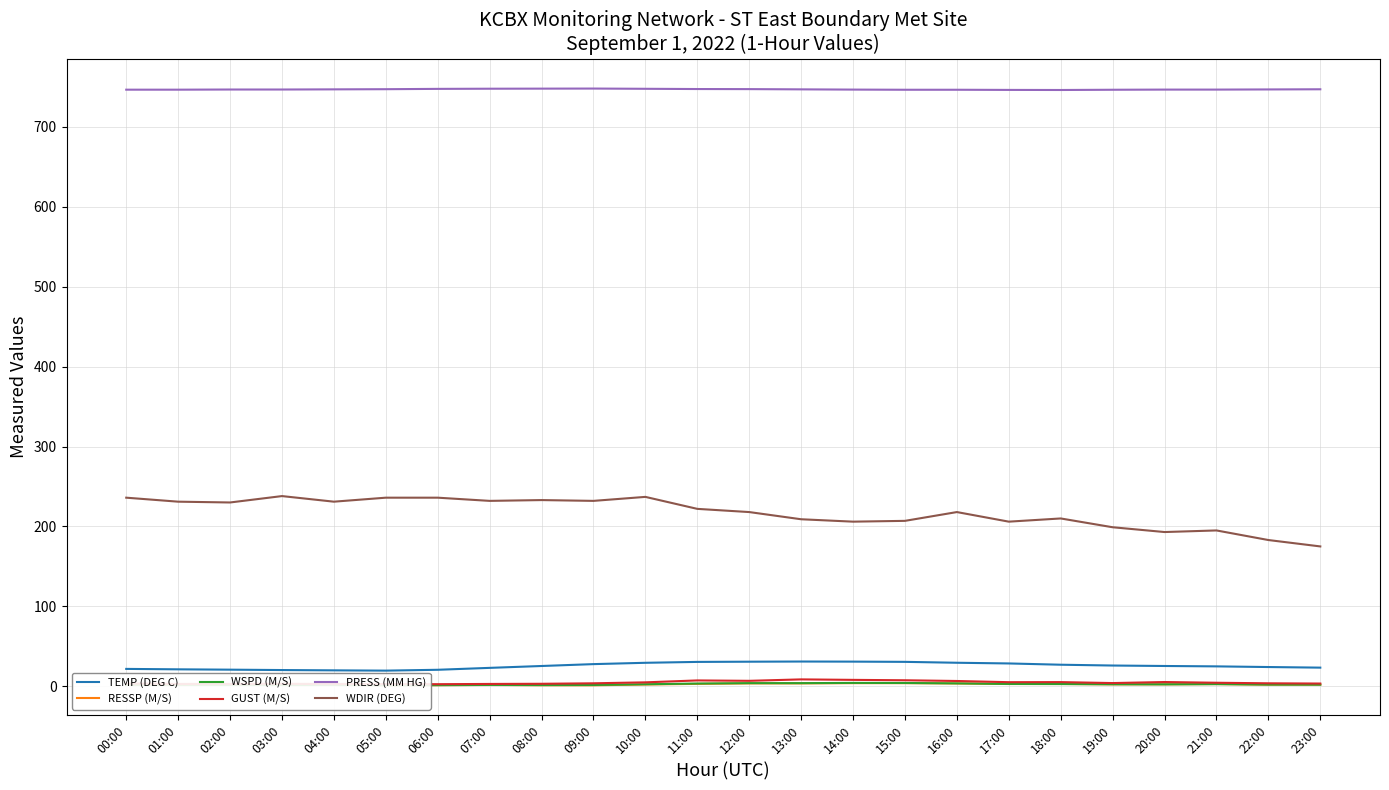

Does the chart have visible grid lines?

Yes